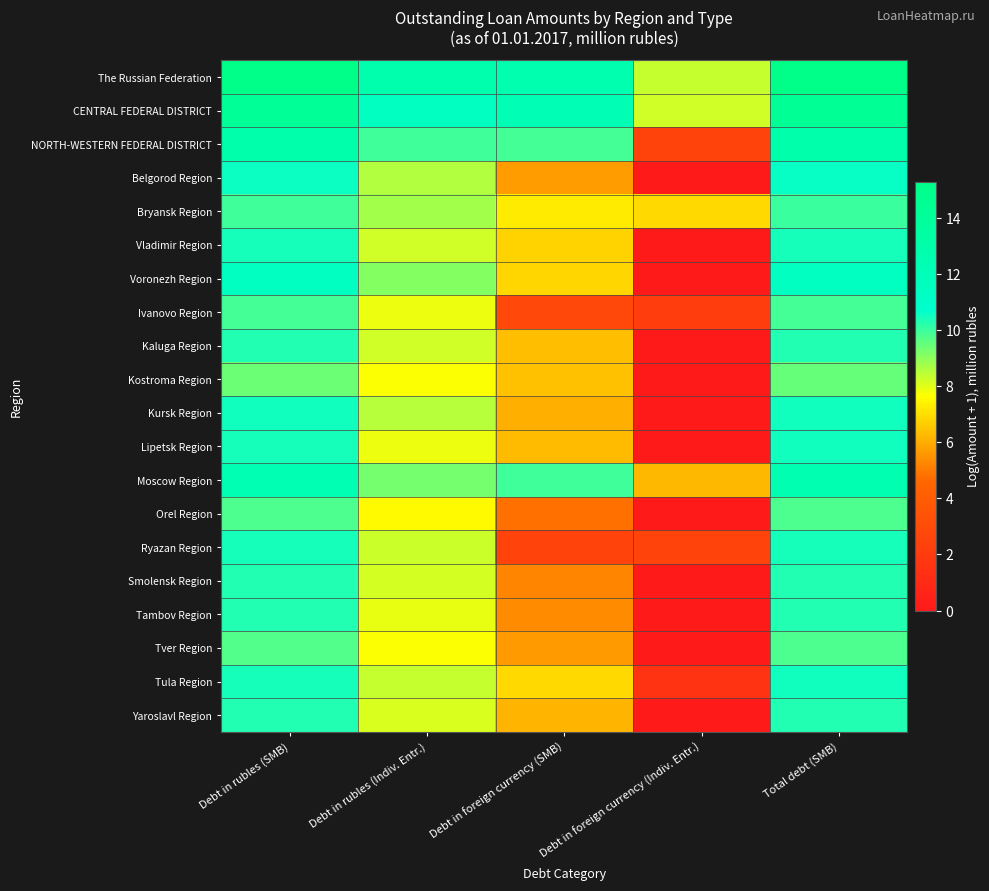

At Debt in rubles (Indiv. Entr.), list the series in order from largest to smallest.

The Russian Federation, CENTRAL FEDERAL DISTRICT, NORTH-WESTERN FEDERAL DISTRICT, Moscow Region, Voronezh Region, Bryansk Region, Belgorod Region, Kursk Region, Tula Region, Ryazan Region, Kaluga Region, Vladimir Region, Smolensk Region, Yaroslavl Region, Tambov Region, Ivanovo Region, Lipetsk Region, Tver Region, Kostroma Region, Orel Region